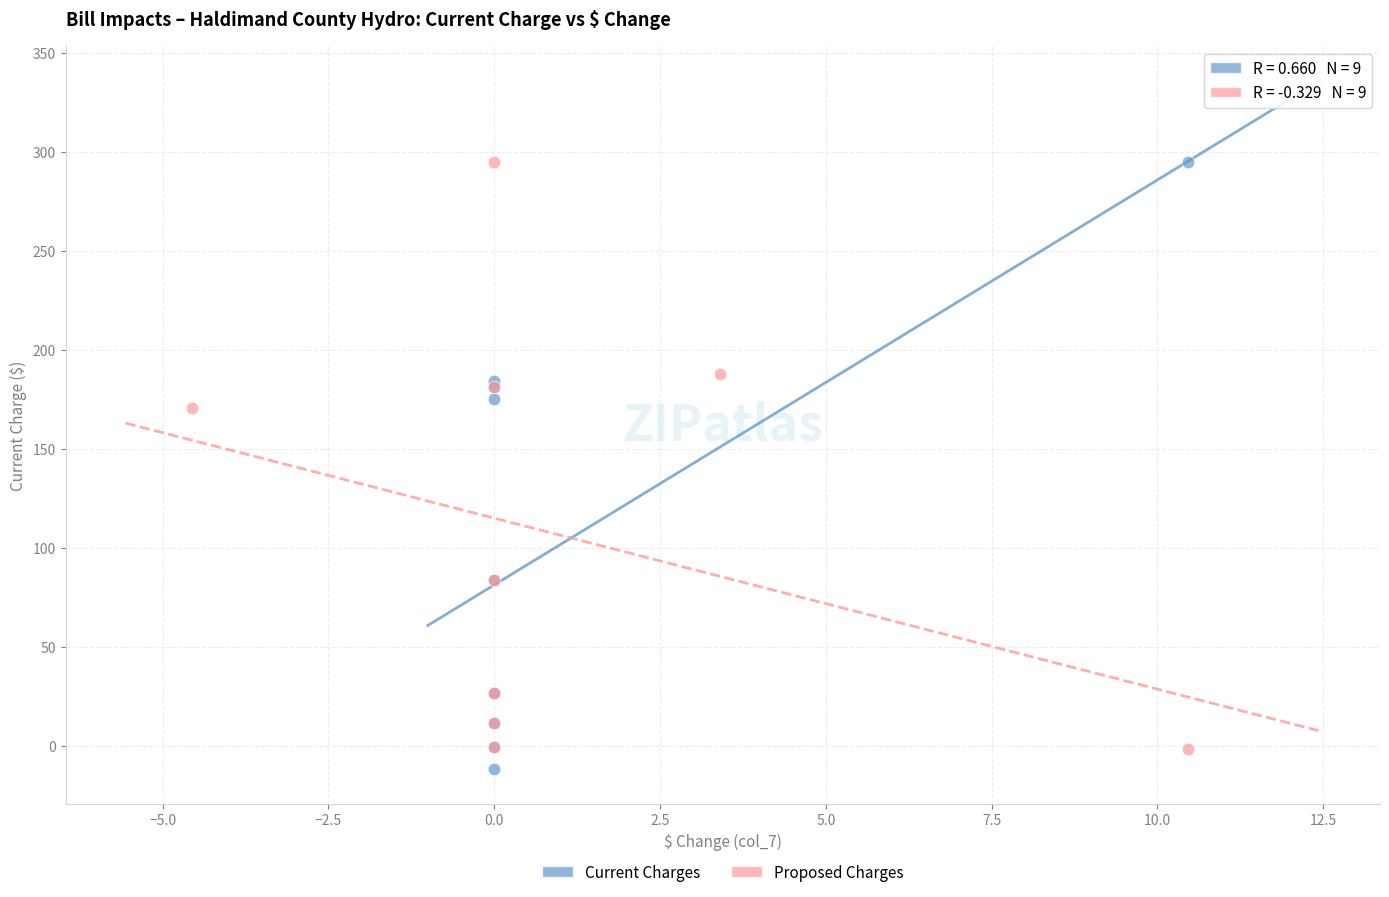

Which series has the widest spread of Y values?

Current Charges